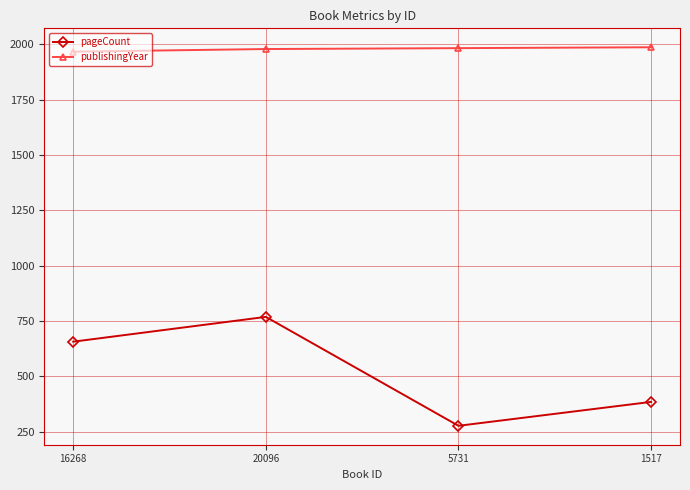

Which series changed the most between 20096 and 1517?

pageCount